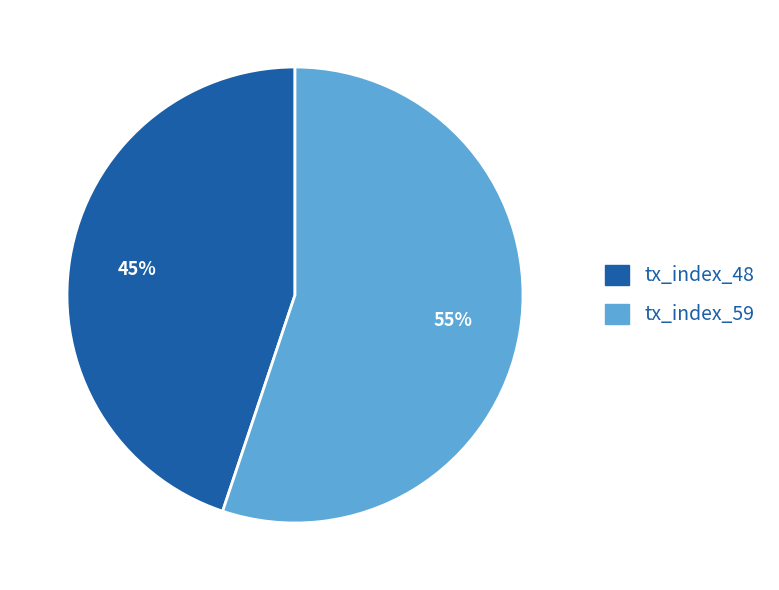

How many segments does this pie chart have?

2